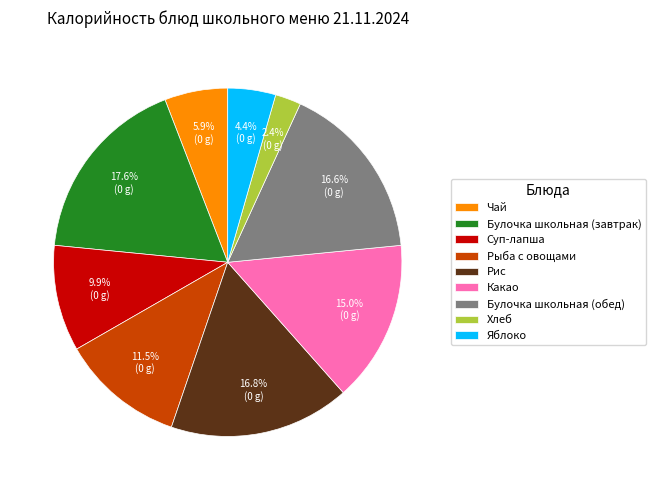

Count the number of slices in the pie.

9